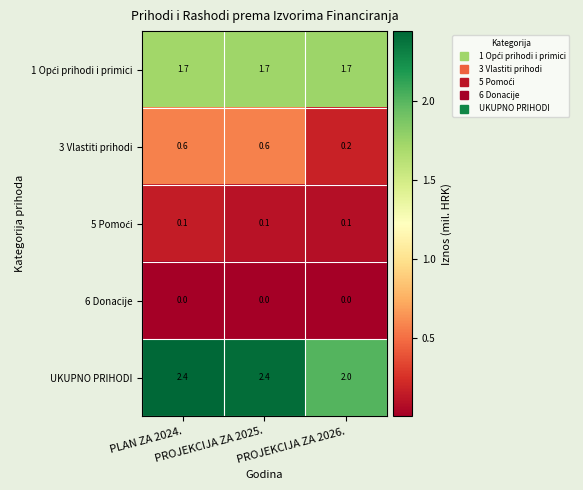

What is the greatest value displayed?

2.4